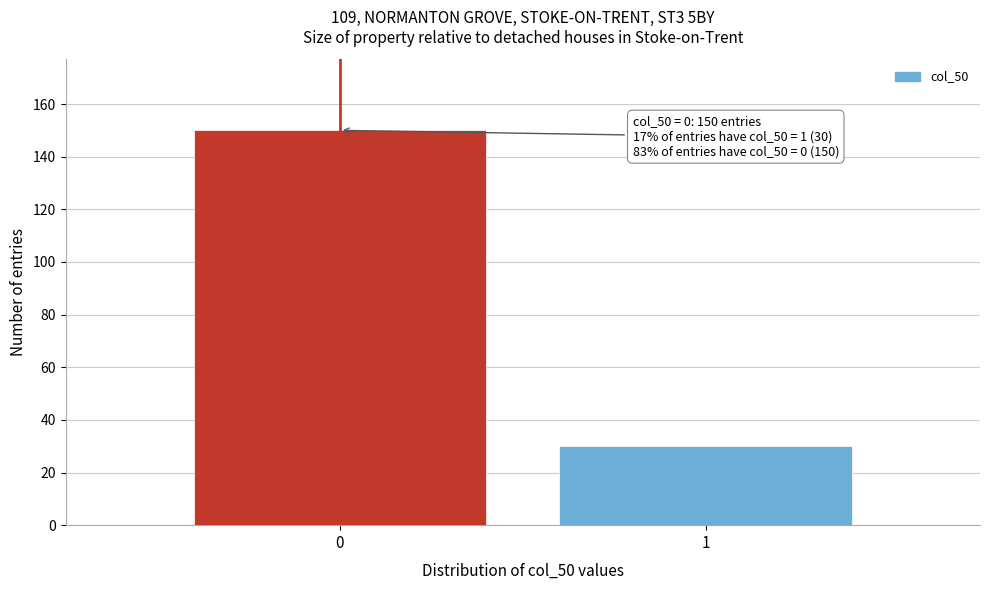

Reading left to right, what are all the values shown in this chart?

0=150	1=30